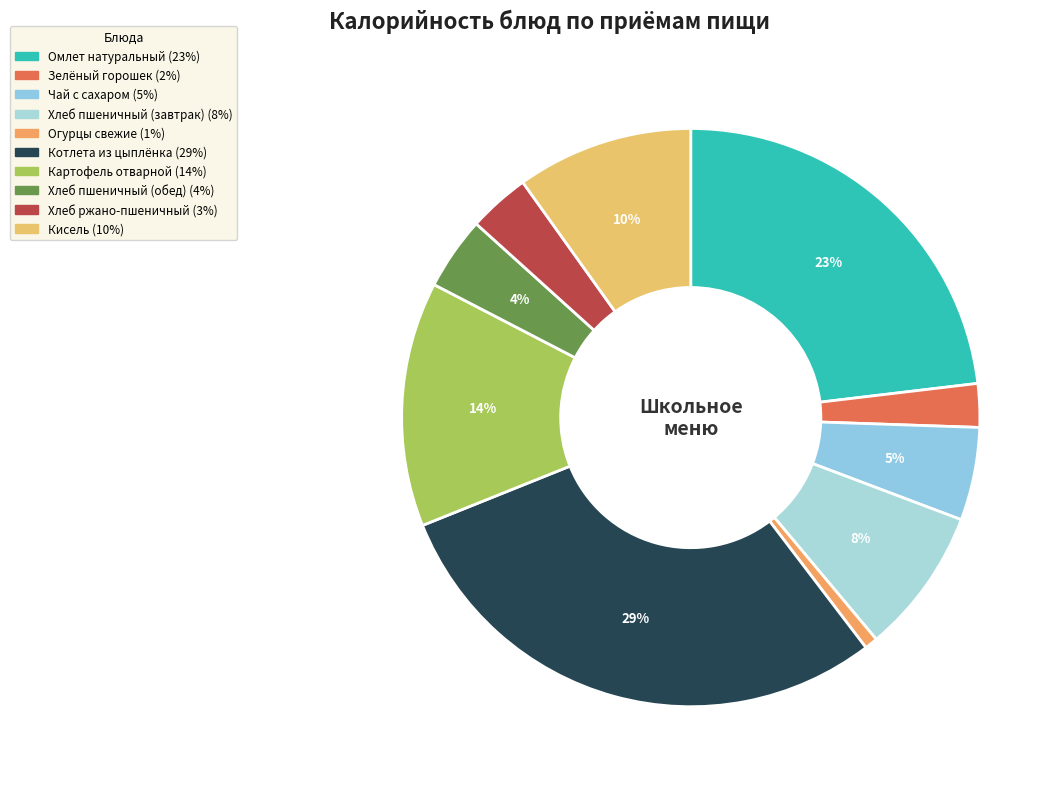

How many segments does this pie chart have?

10